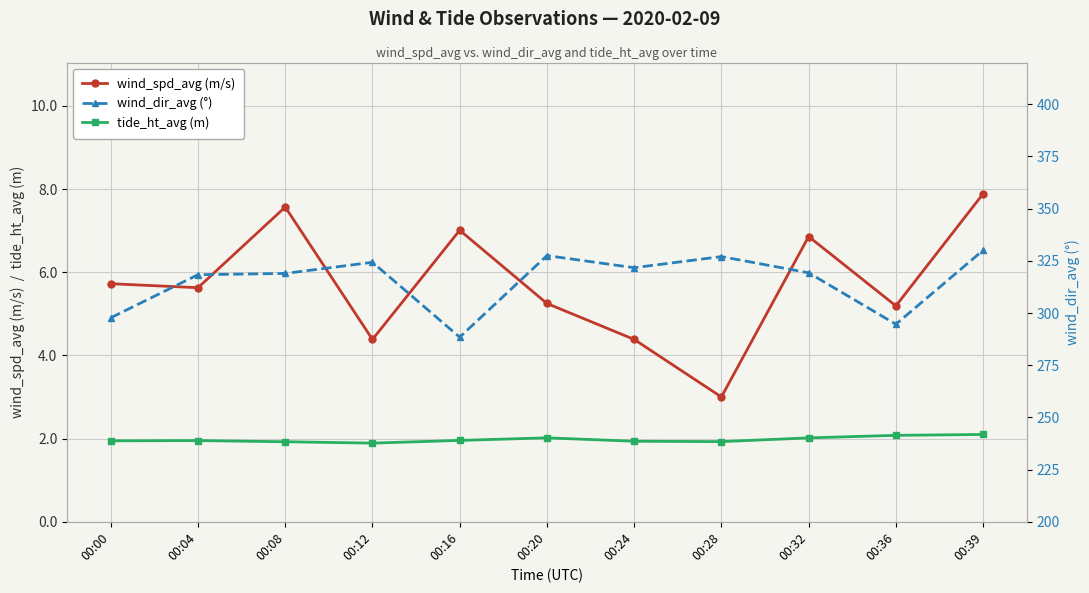

True or false: tide_ht_avg (m) and wind_dir_avg (°) cross at least once.

False